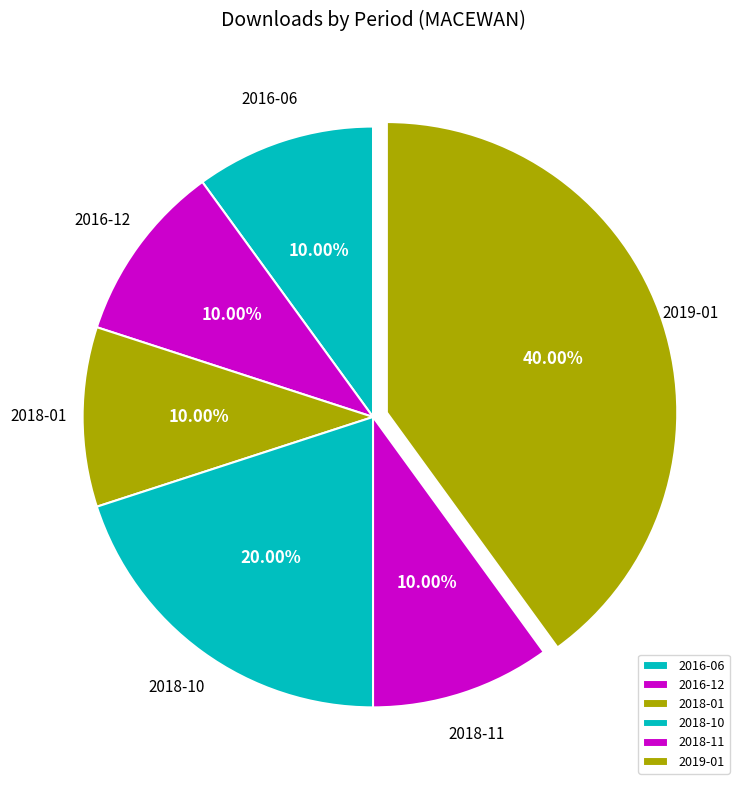

How many slices are in this pie chart?

6